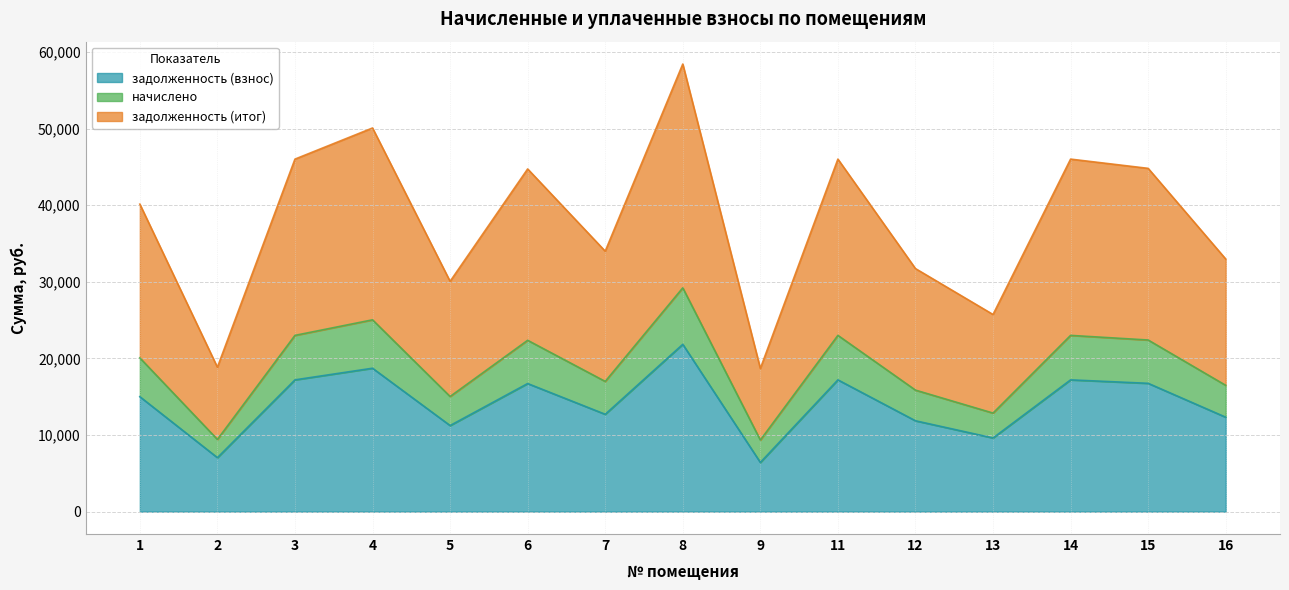

True or false: задолженность (итог) and начислено cross at least once.

False